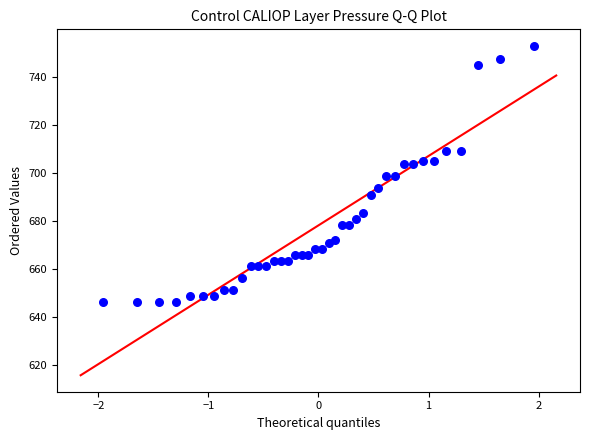

What is the range of X values (max minus min)?

3.9